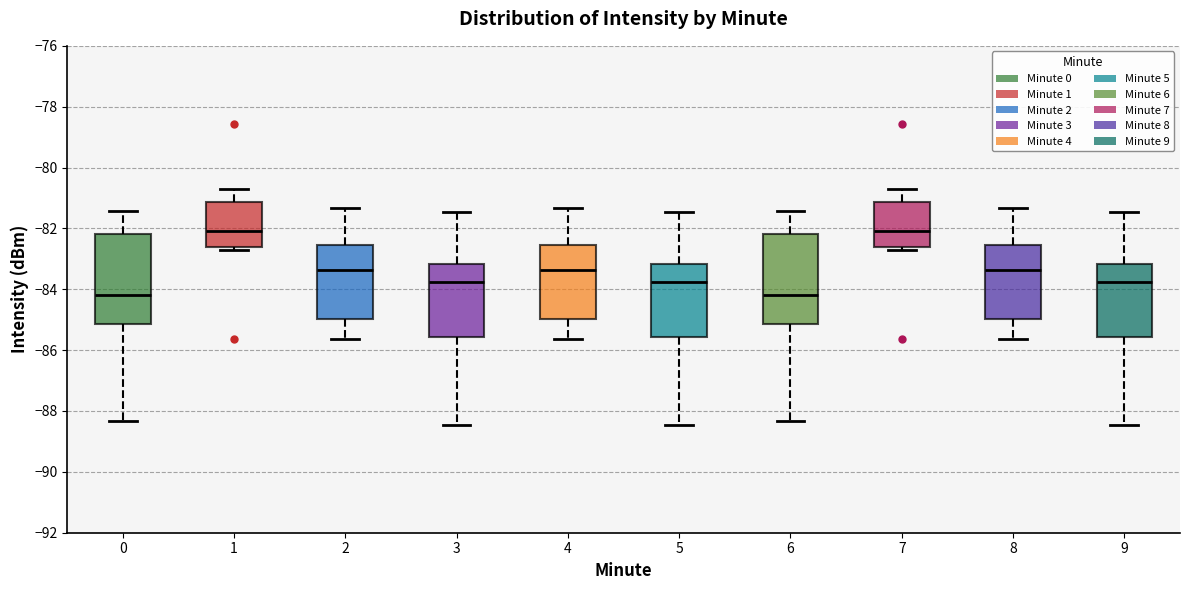

Reading left to right, transcribe this box plot: for each box, give where its median line is, the range the box spans, and where its two whiskers end, as read against the y-axis. The values are not printed on the chart, so give them approximately, as read against the axis.

0: median -84.2, box -85.2 to -82.2, whiskers -88.4 to -81.4
1: median -82.0, box -82.6 to -81.2, whiskers -82.8 to -80.6
2: median -83.4, box -85.0 to -82.6, whiskers -85.6 to -81.4
3: median -83.8, box -85.6 to -83.2, whiskers -88.4 to -81.4
4: median -83.4, box -85.0 to -82.6, whiskers -85.6 to -81.4
5: median -83.8, box -85.6 to -83.2, whiskers -88.4 to -81.4
6: median -84.2, box -85.2 to -82.2, whiskers -88.4 to -81.4
7: median -82.0, box -82.6 to -81.2, whiskers -82.8 to -80.6
8: median -83.4, box -85.0 to -82.6, whiskers -85.6 to -81.4
9: median -83.8, box -85.6 to -83.2, whiskers -88.4 to -81.4